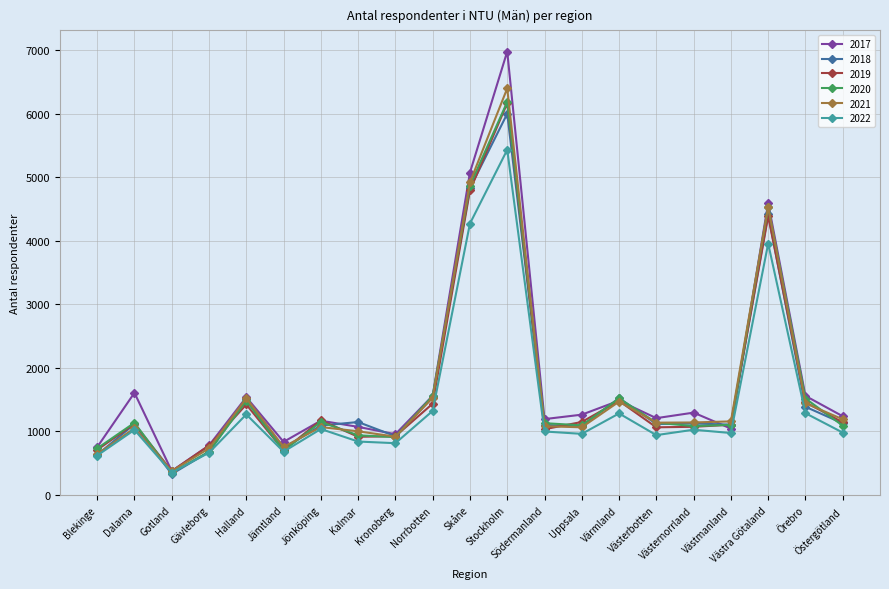

Which series has the widest spread of values?

2017